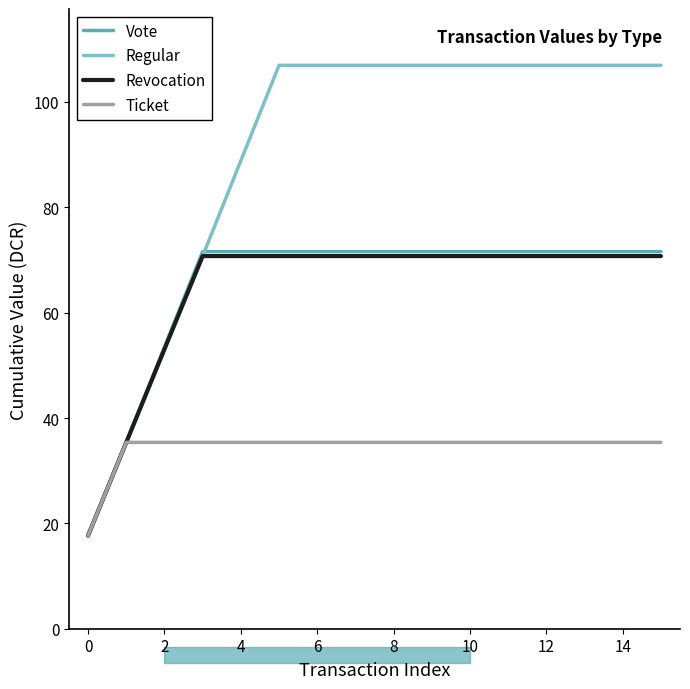

What is the sum of all Vote values?

1037.0